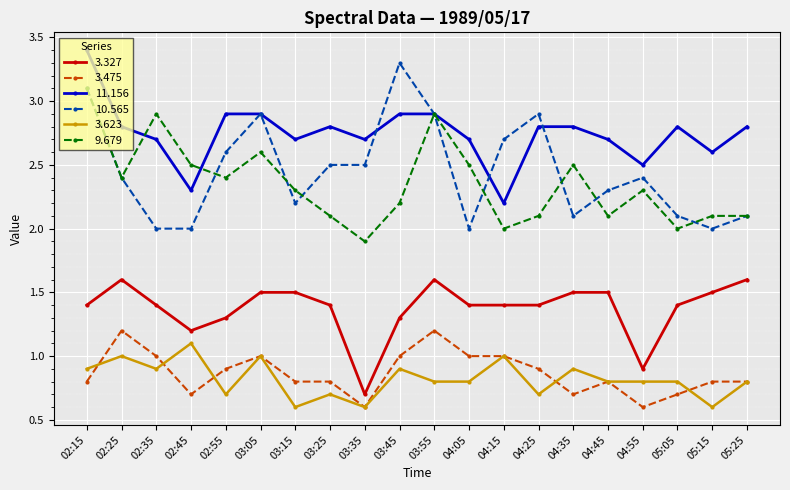

Is the value of 10.565 at 04:35 greater than the value of 11.156 at 04:15?

No